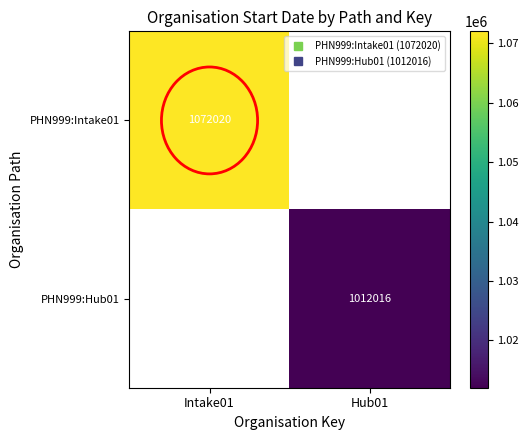

What is the smallest value displayed?

1012016.0